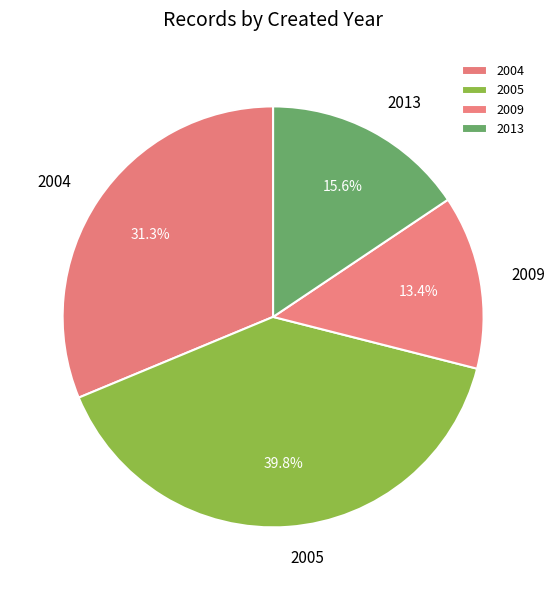

Which slice is the largest?

2005